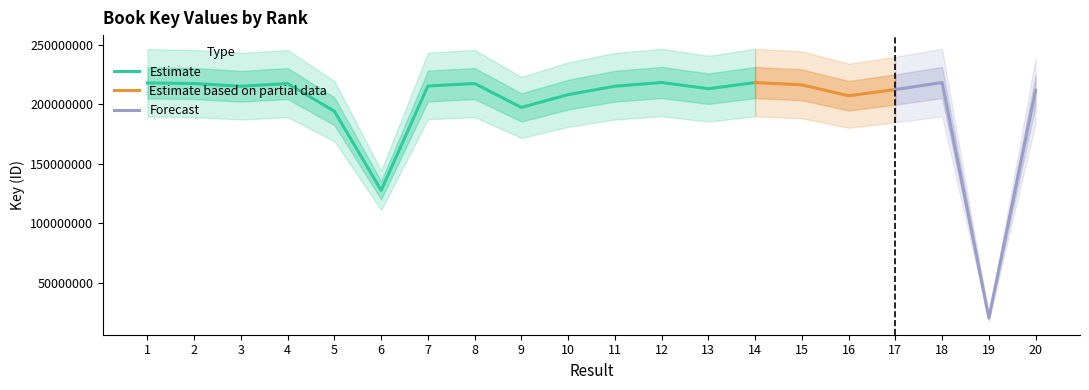

What is the approximate value at 7?

215400819